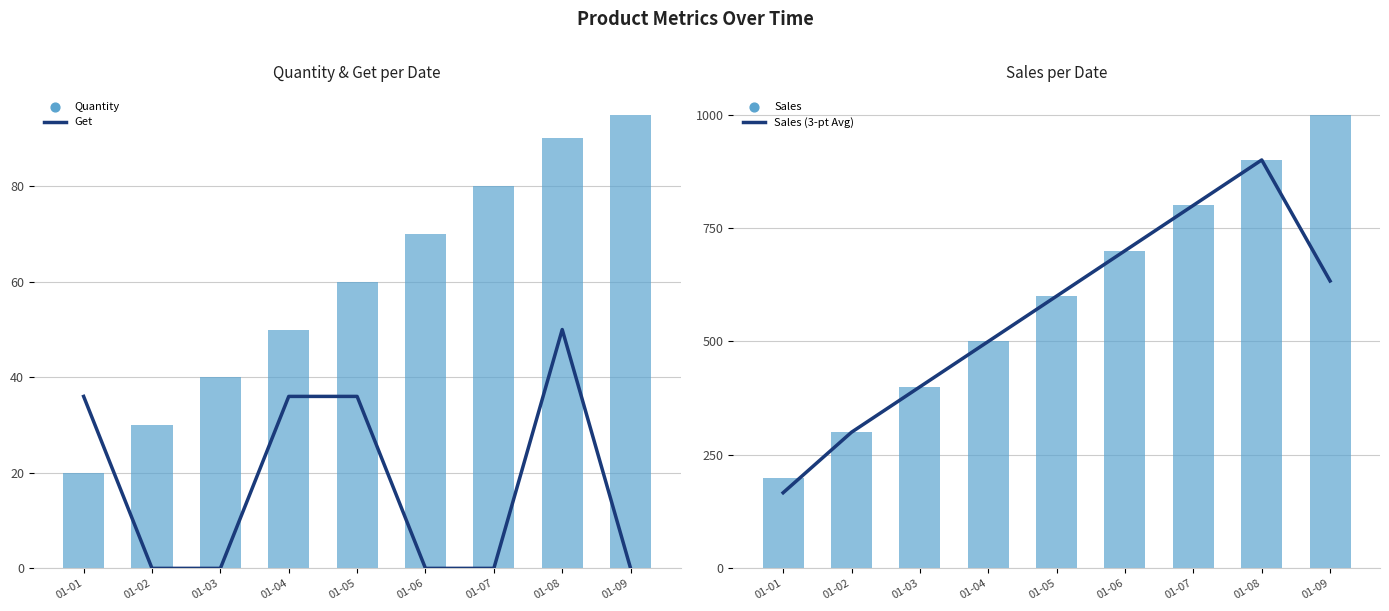

Which series reaches the minimum Y coordinate?

Get